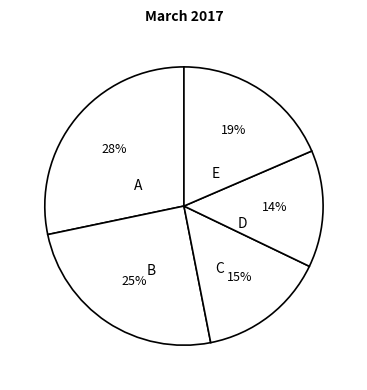

Which slice is the smallest?

D